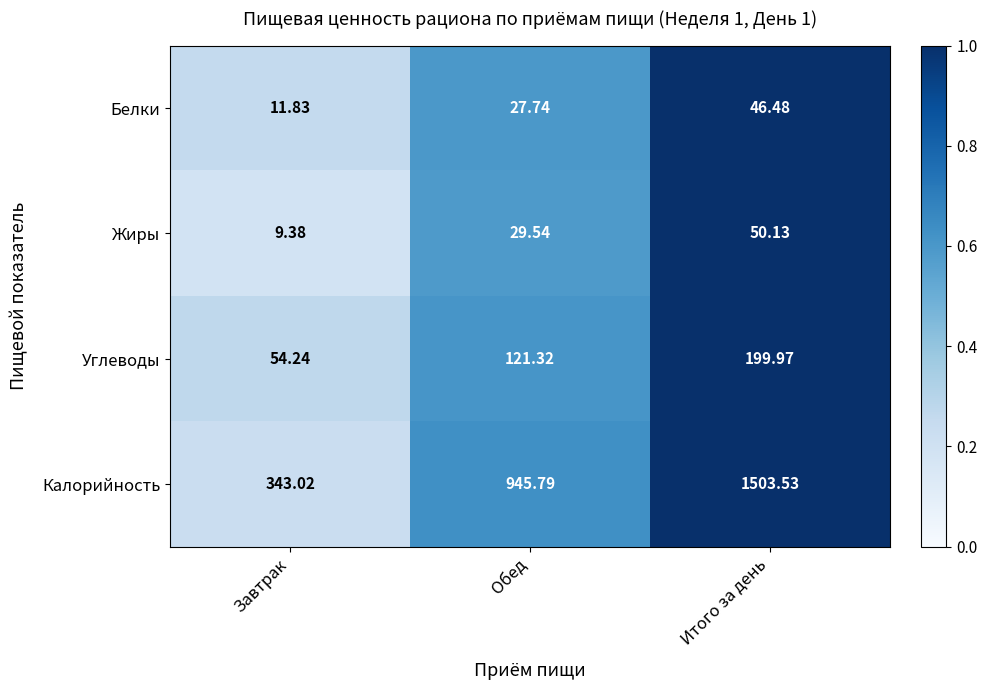

Which category has the highest value across all series?

Итого за день